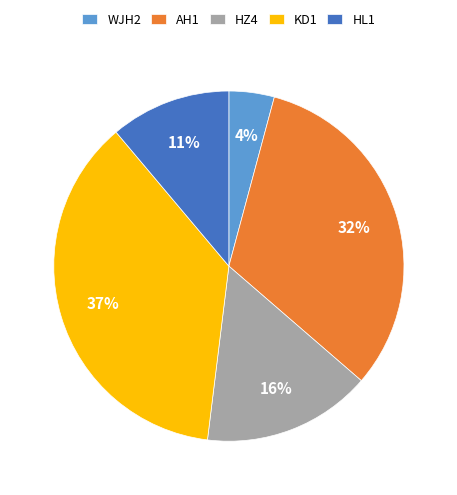

Combined, do WJH2 and AH1 account for over 50%?

No